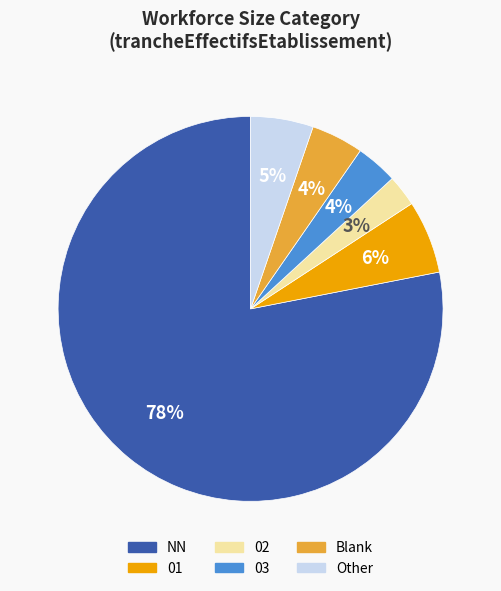

To the nearest percent, what is the difference between the largest and smallest slice percentages?

75%